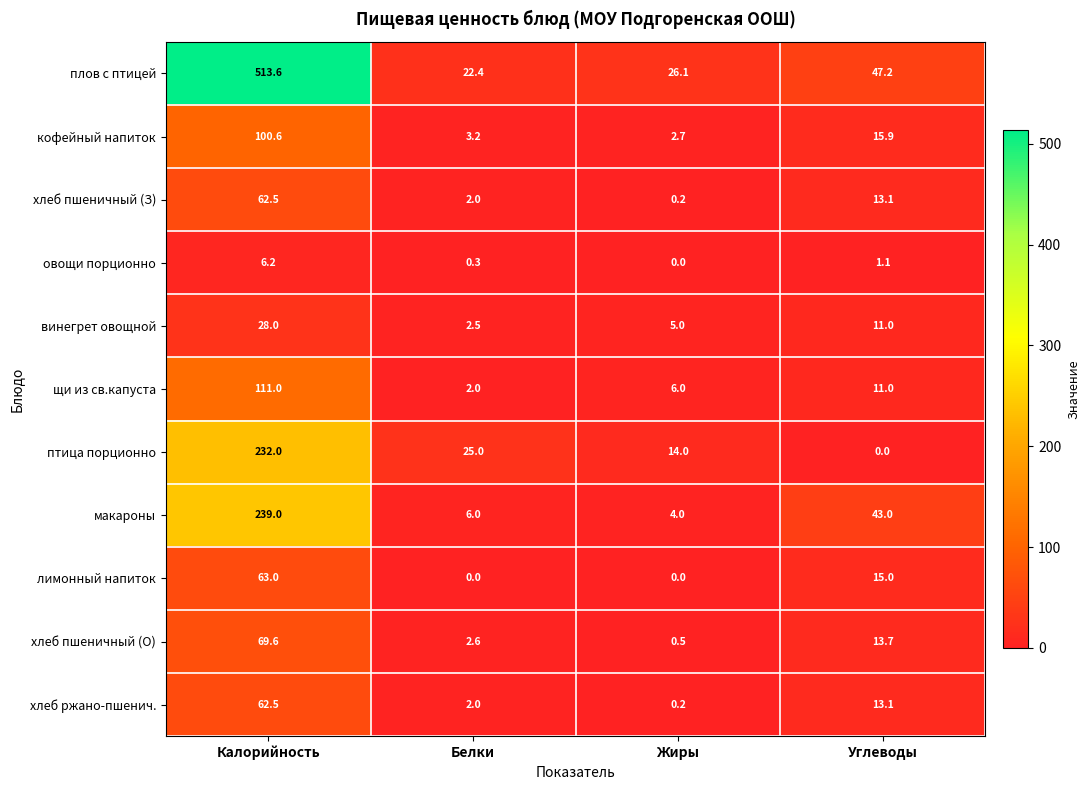

Which series changed the most between Белки and Жиры?

птица порционно